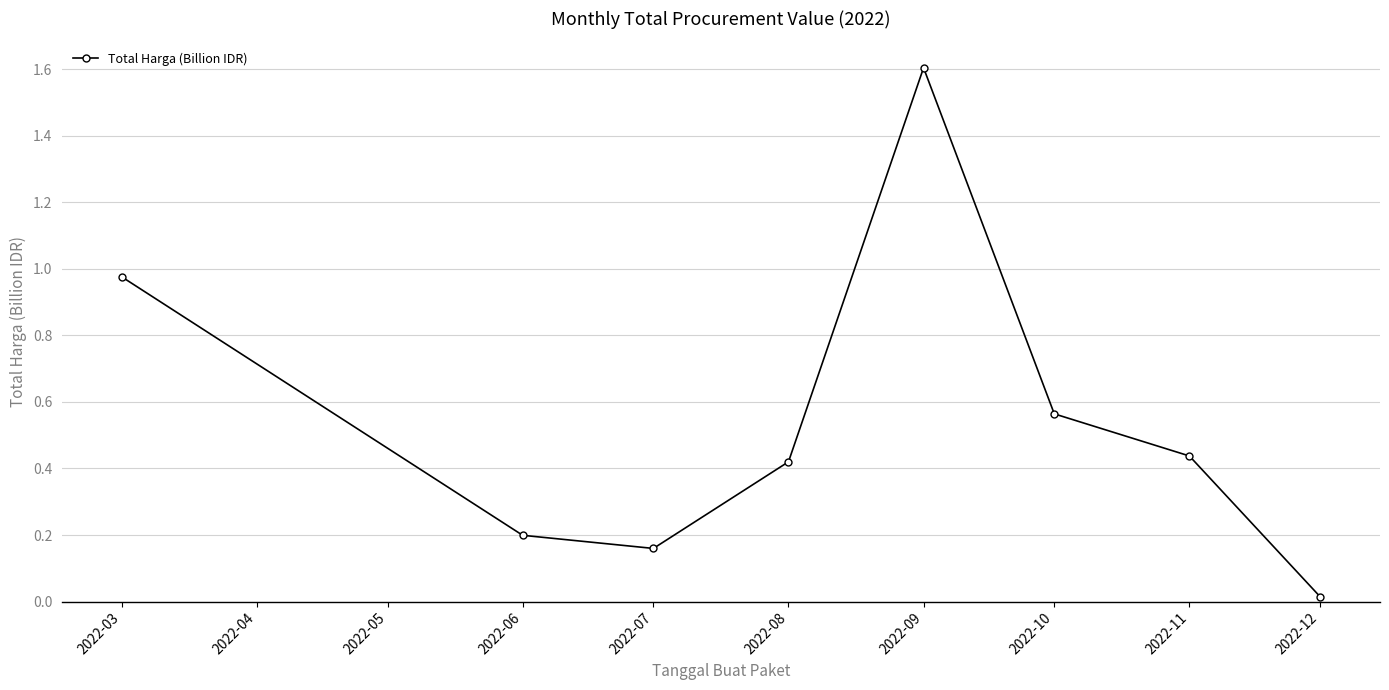

List the labels in order of value, largest first.

2022-09, 2022-03, 2022-10, 2022-11, 2022-08, 2022-06, 2022-07, 2022-12